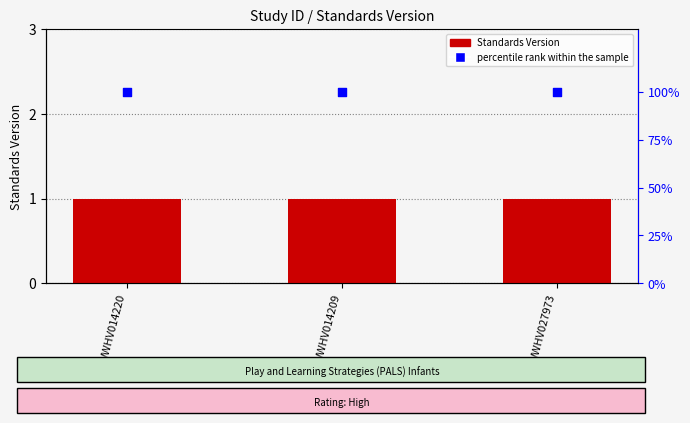

Which series has the largest total across all categories?

percentile rank within the sample